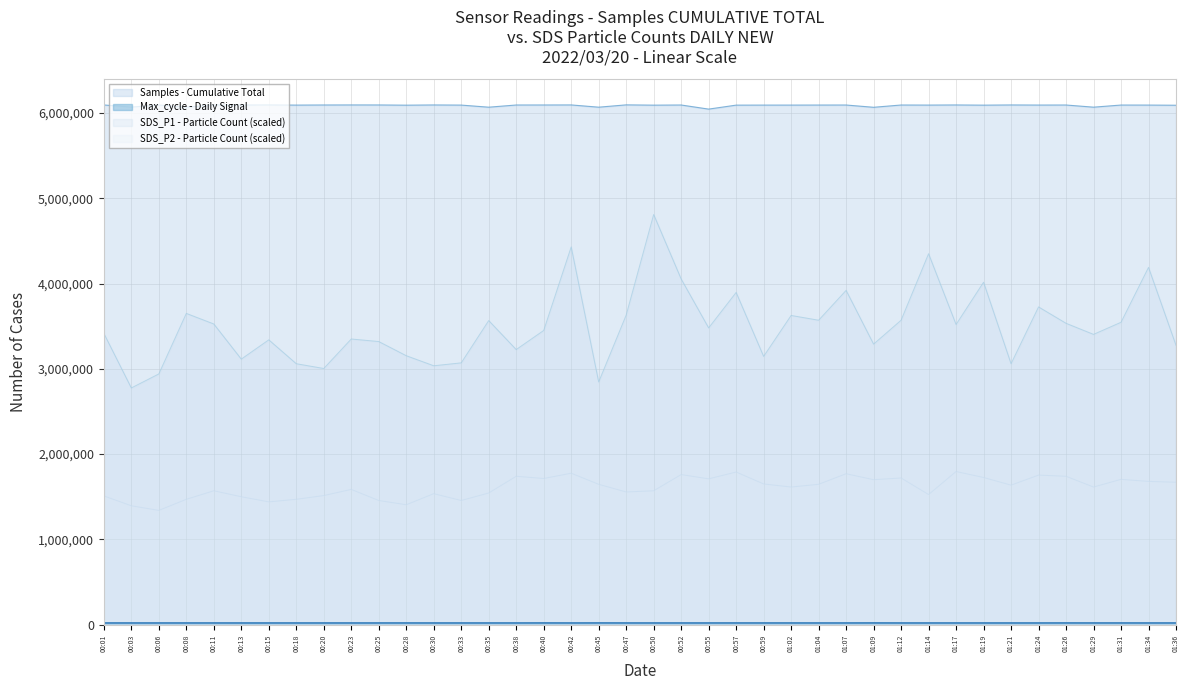

True or false: SDS_P2 and Samples cross at least once.

False